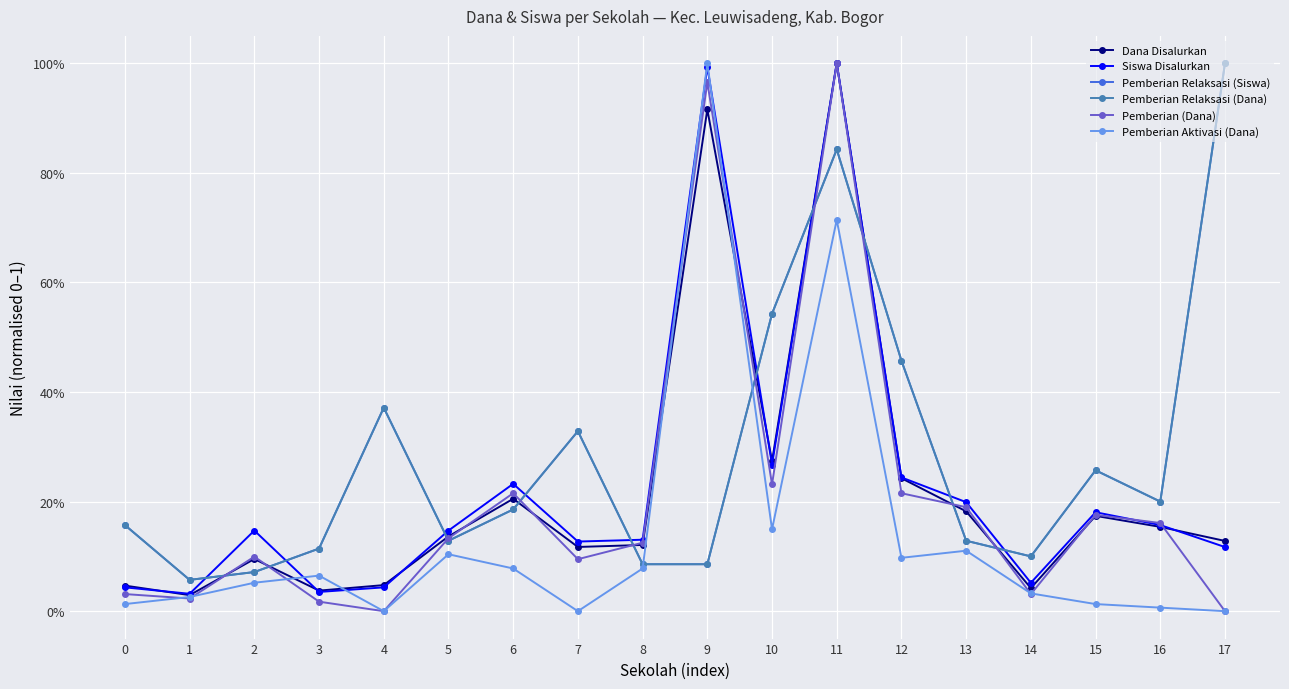

Which has a higher value, 5 or 17?

5